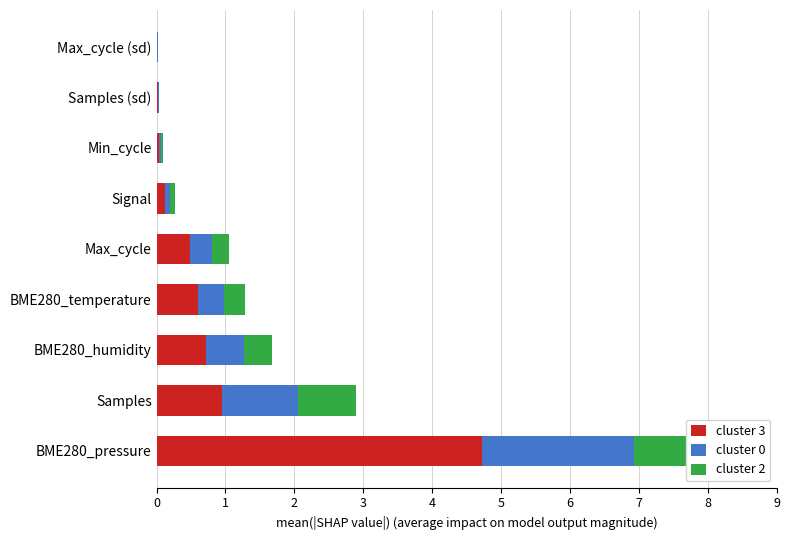

How many groups of bars are there?

9